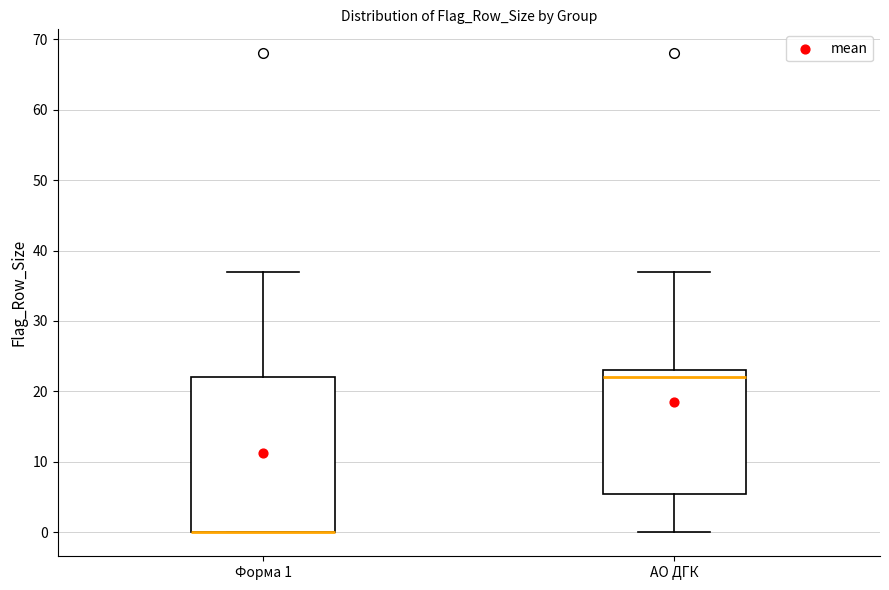

Reading left to right, read every box against the y-axis: the position of its median line, the range the box covers, and the ends of its whiskers. The values are not printed on the chart, so give them approximately, as read against the axis.

Форма 1: median 0 (drawn on the box's lower edge), box 0 to 22, whiskers 0 to 37
АО ДГК: median 22, box 6 to 23, whiskers 0 to 37